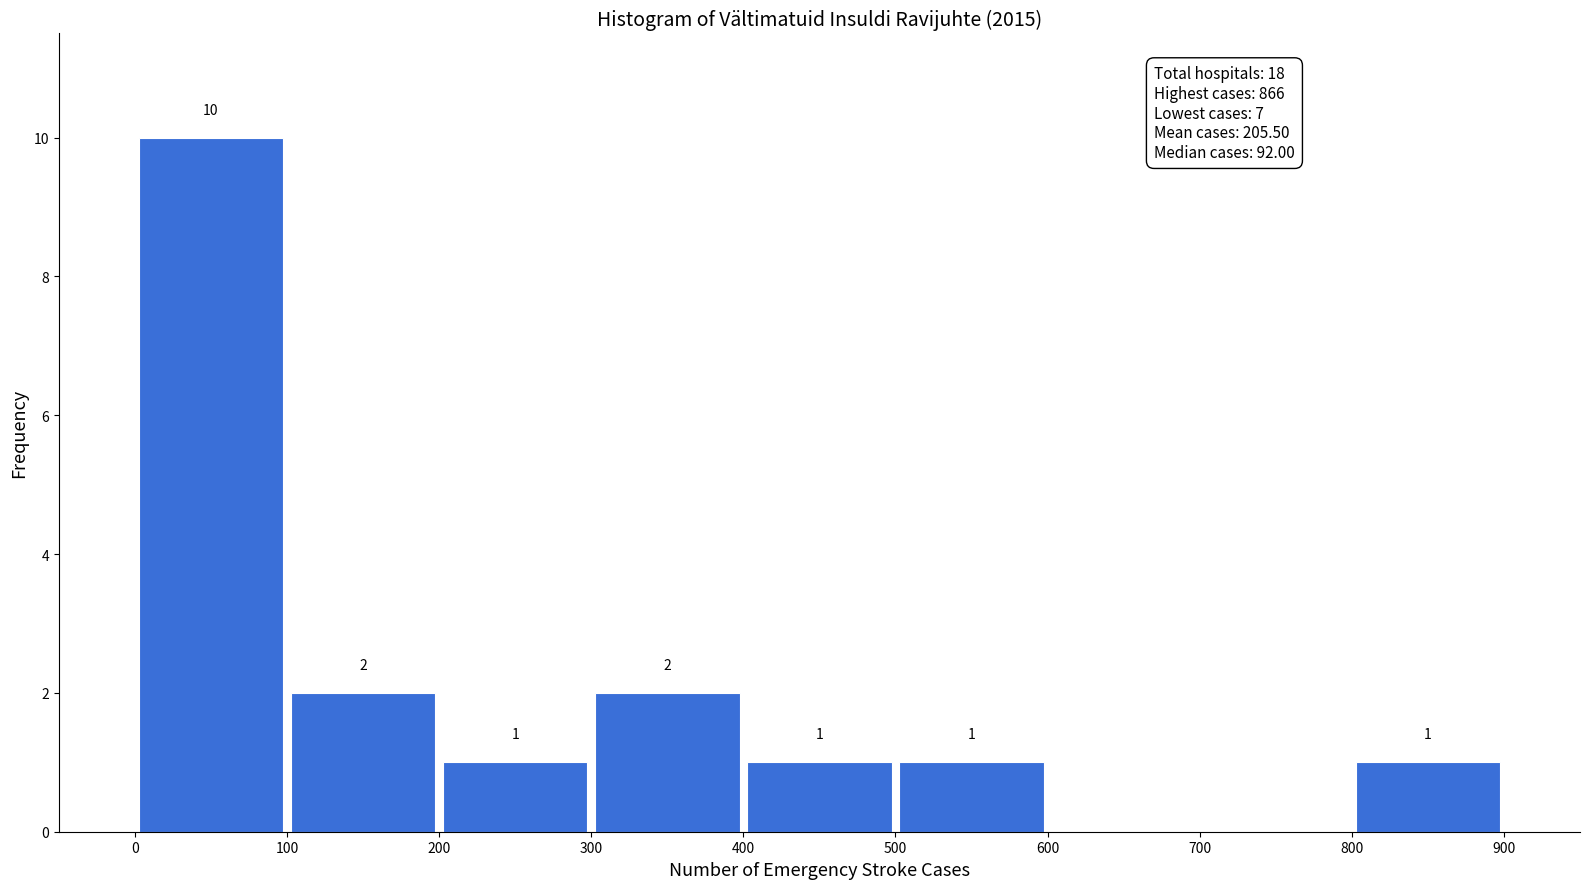

Which range on the x-axis has the tallest bar?

0 to 100